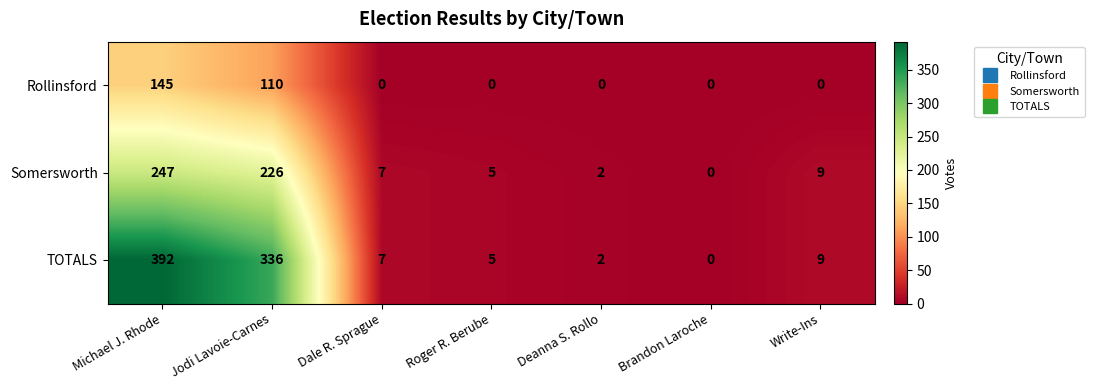

Rank the series by their maximum value, from lowest to highest.

Rollinsford, Somersworth, TOTALS